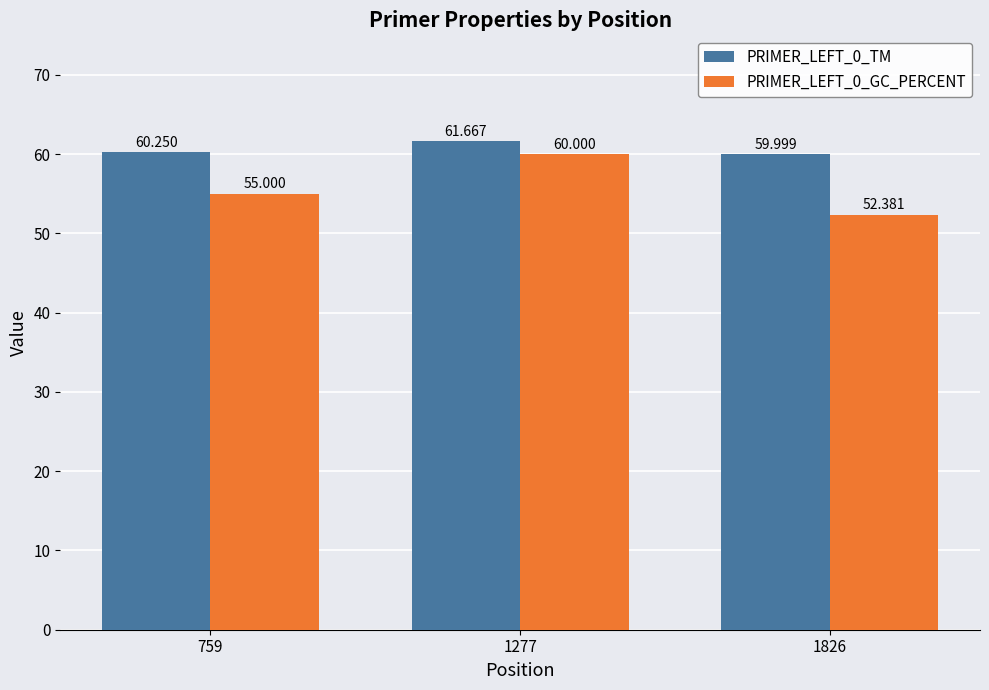

What is the maximum value for PRIMER_LEFT_0_GC_PERCENT?

60.0